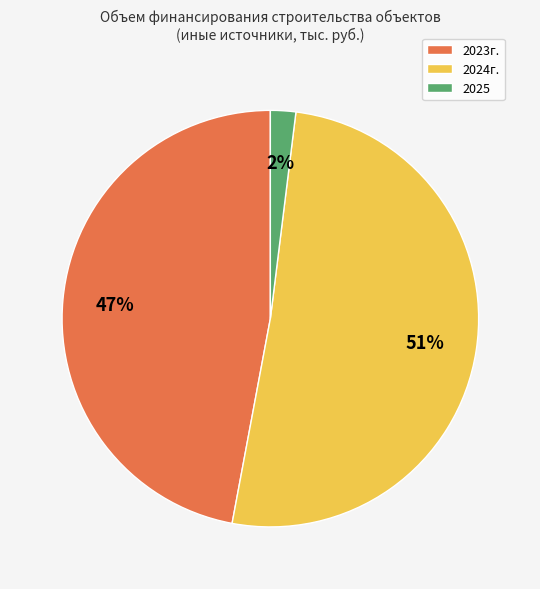

True or false: 2023г. accounts for 37% of the total.

False